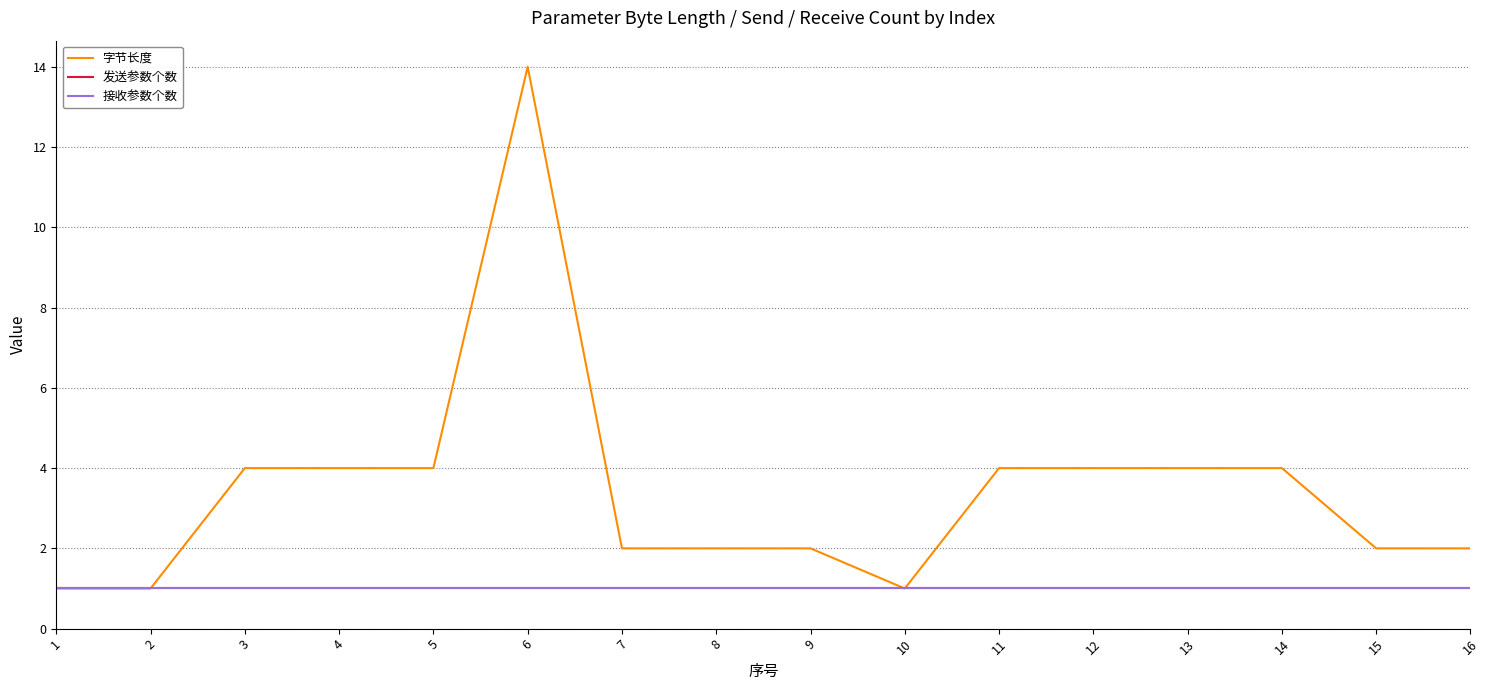

What are all the series names shown in the legend?

字节长度, 发送参数个数, 接收参数个数